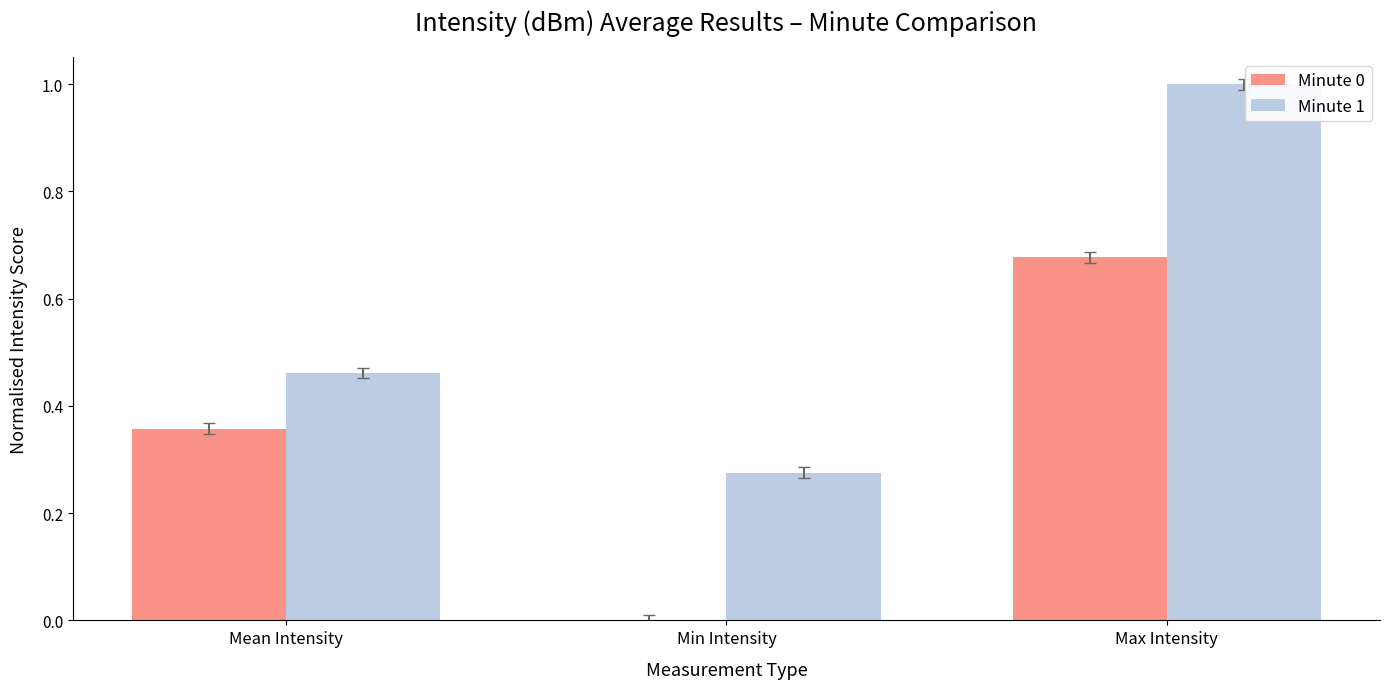

Which series has the largest total across all categories?

Minute 1